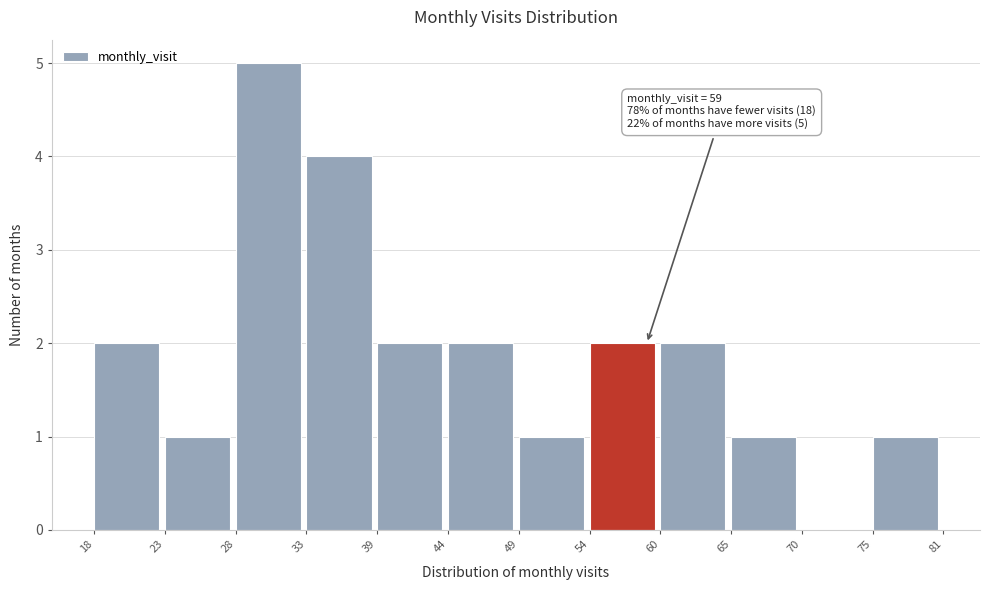

Reading left to right, extract all data points from this chart.

18=2	23=1	28=5	33=4	39=2	44=2	49=1	54=2	60=2	65=1	70=0	75=1